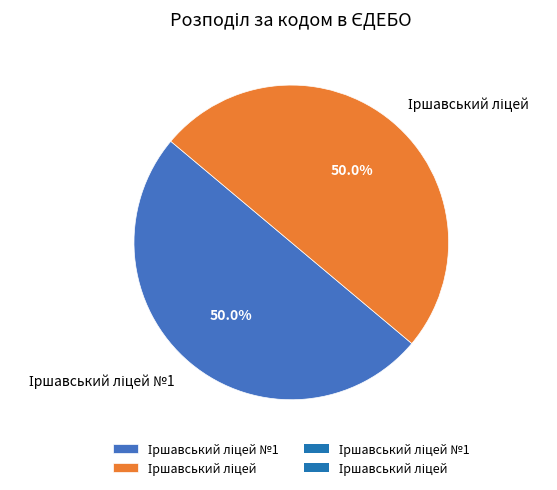

Rank the categories by value from lowest to highest.

Іршавський ліцей, Іршавський ліцей №1